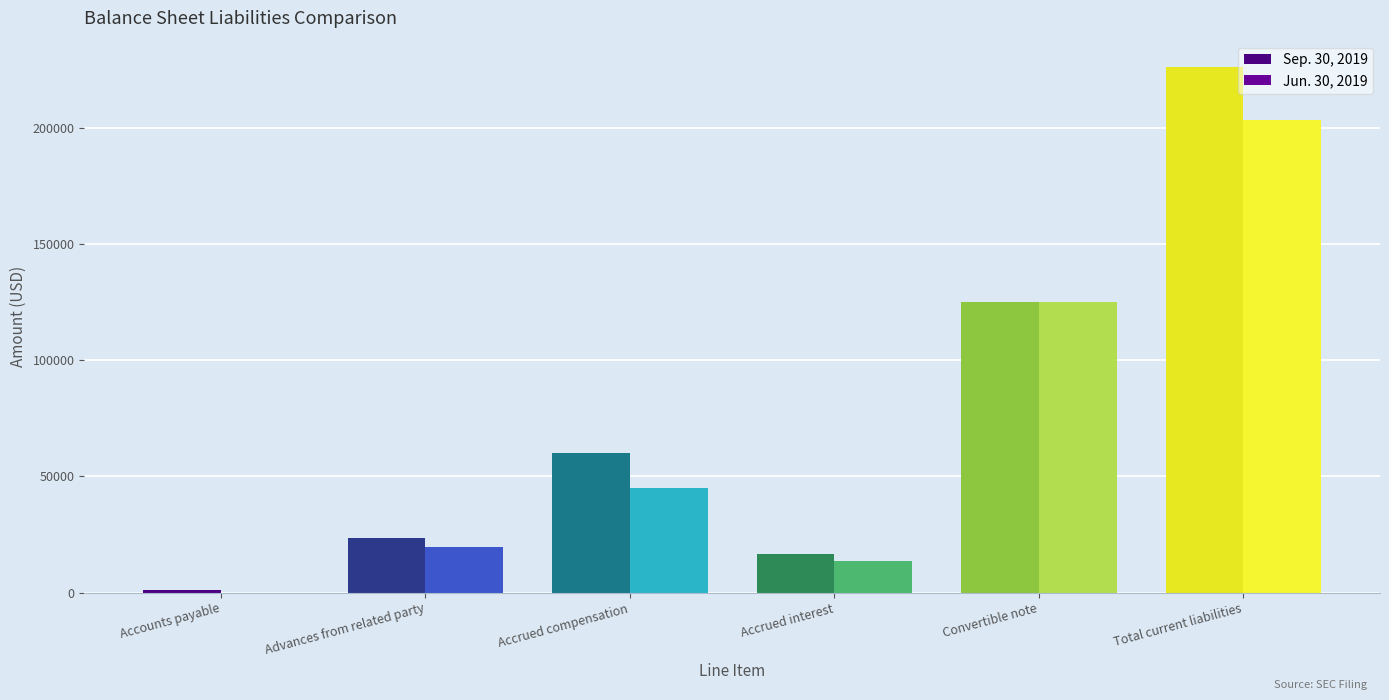

How many series are shown in this chart?

2